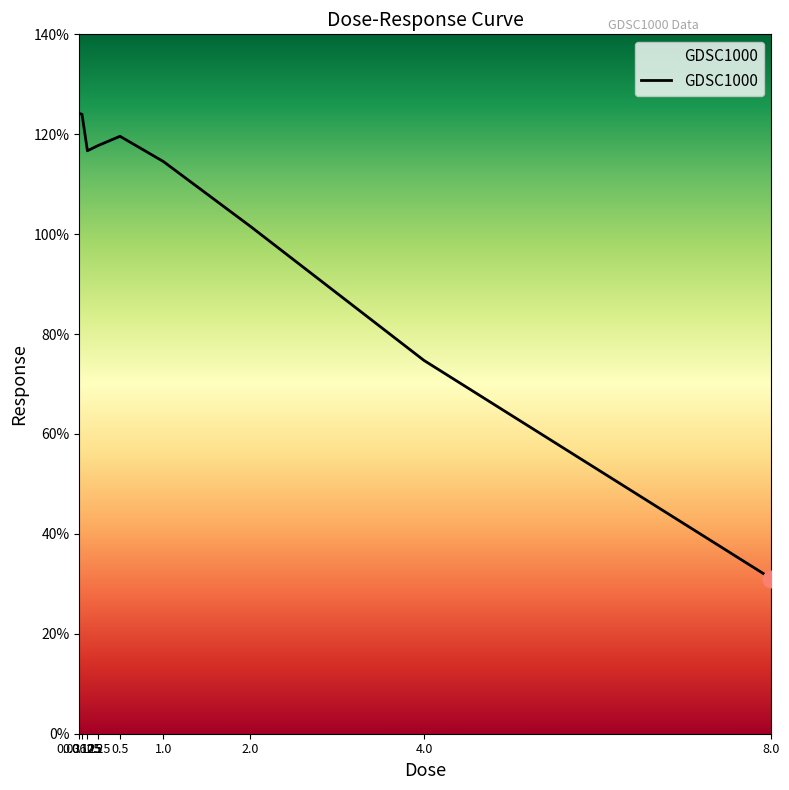

How many interior local valleys (lower than both neighbors) does the data have?

1